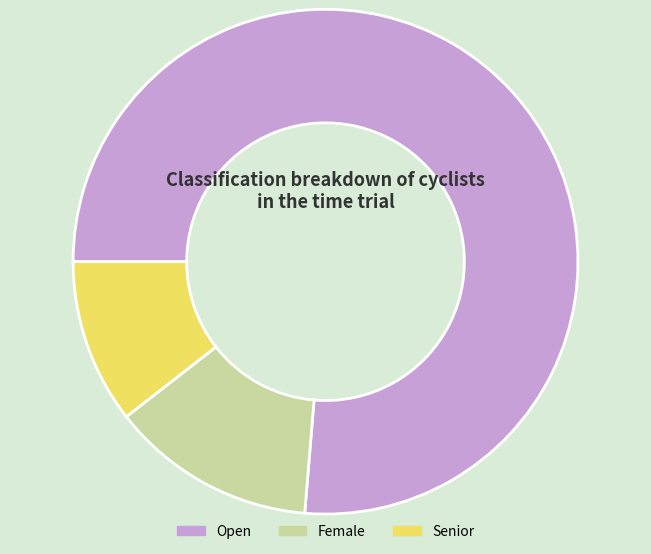

What is the ratio of the value at Open to the value at Female?

5.8